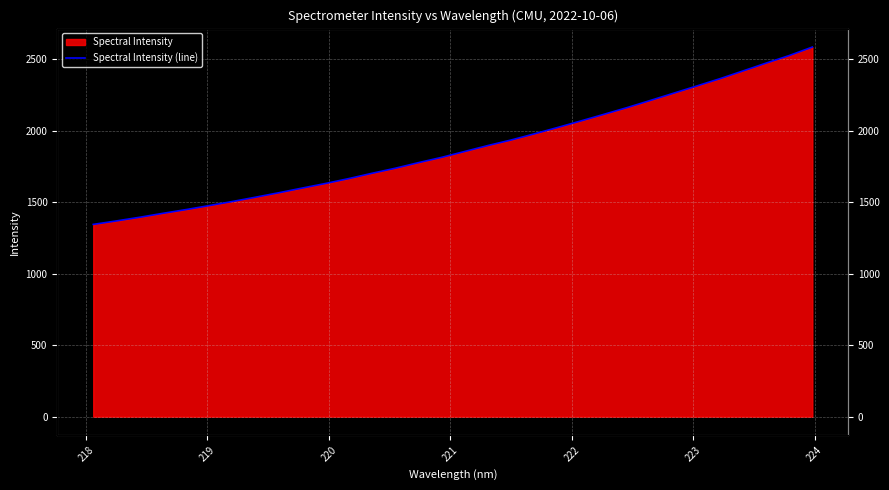

What is the maximum value shown in the chart?

2585.4